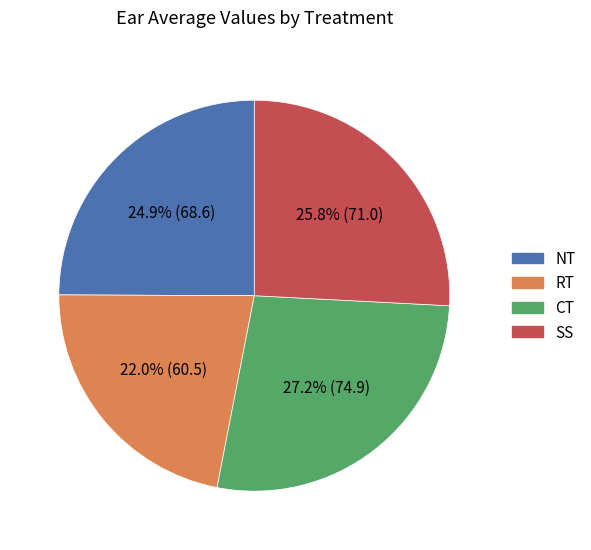

Is there any slice that represents more than half of the pie?

No